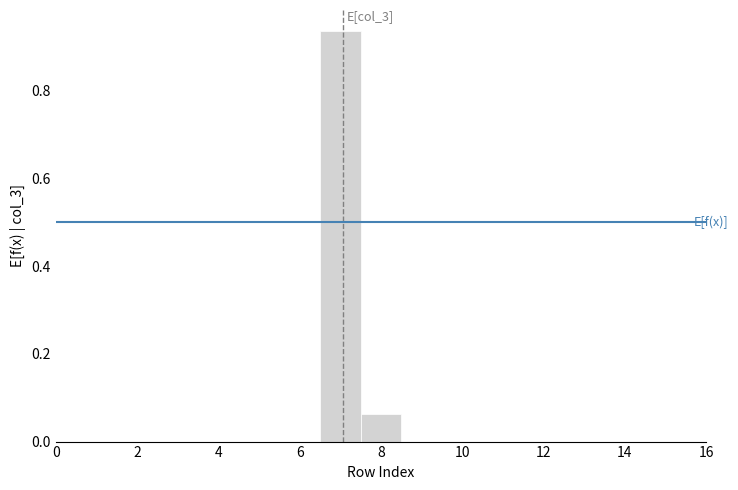

Which range on the x-axis has the tallest bar?

6.5 to 7.5